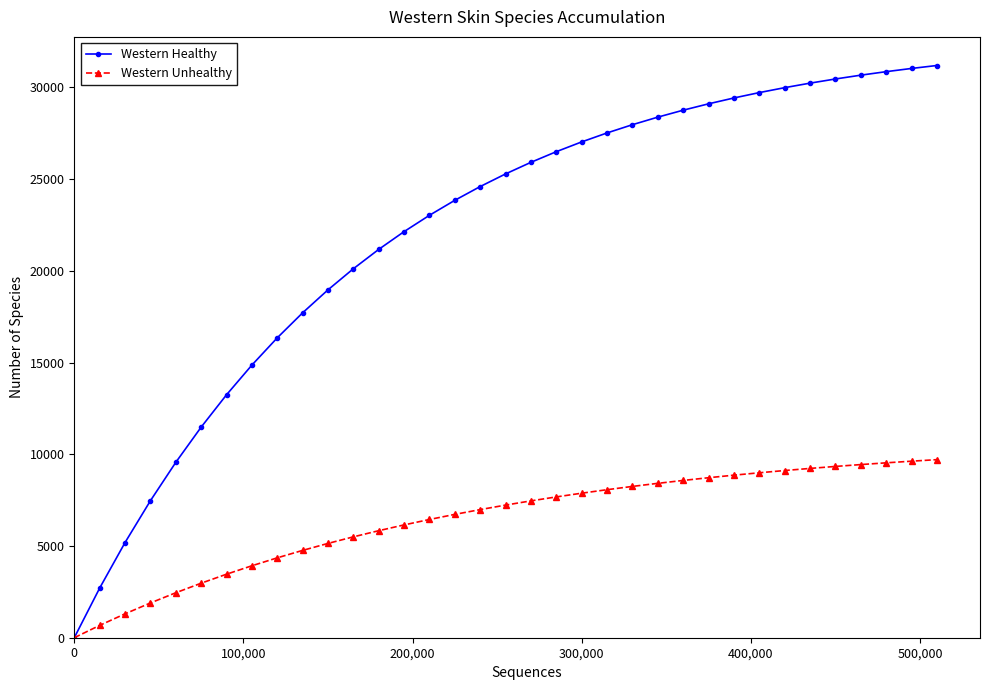

At how many categories does at least one series exceed 12543?

29